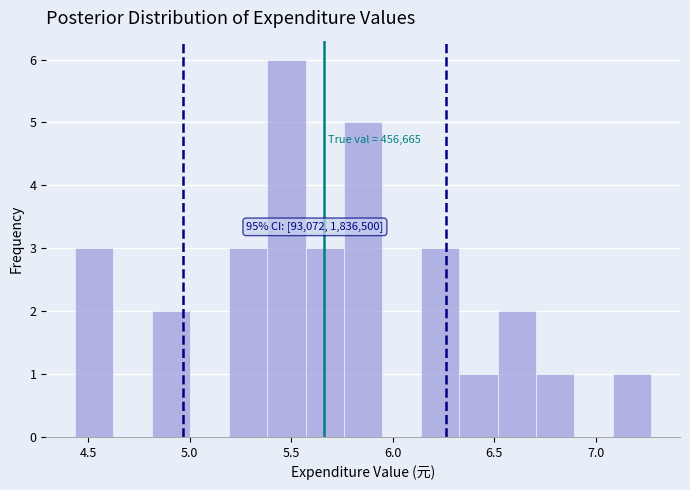

Around what value on the x-axis is the tallest bar? Give the approximate position of its centre, as read against the axis.

5.50